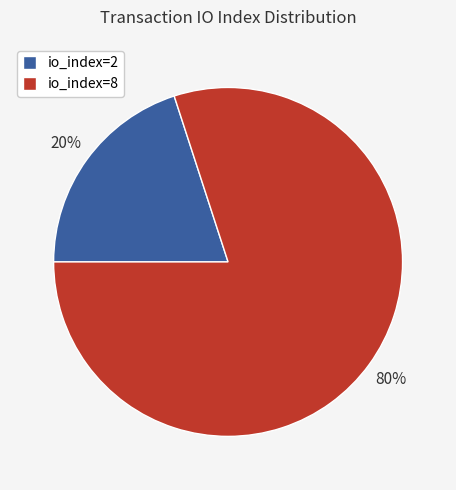

Is the sum of io_index=2 and io_index=8 greater than half?

Yes